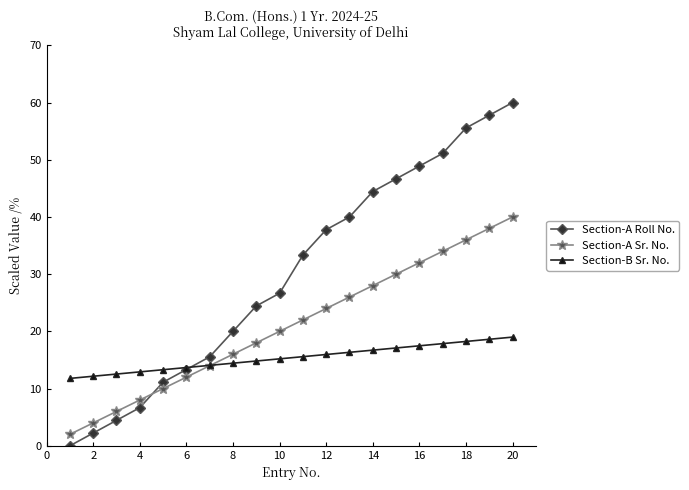

After their last crossing, which series has the higher values: Section-A Roll No. or Section-A Sr. No.?

Section-A Roll No.